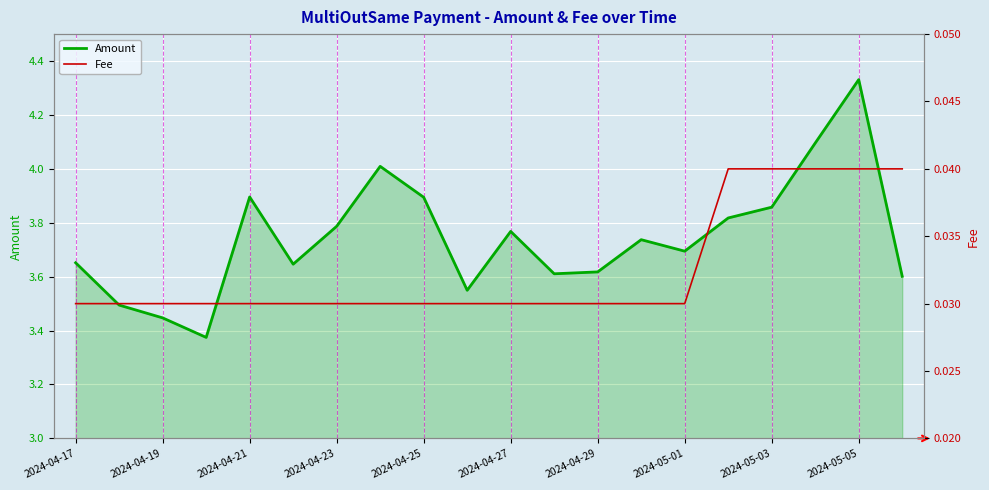

What is the sum of all Fee values?

0.7